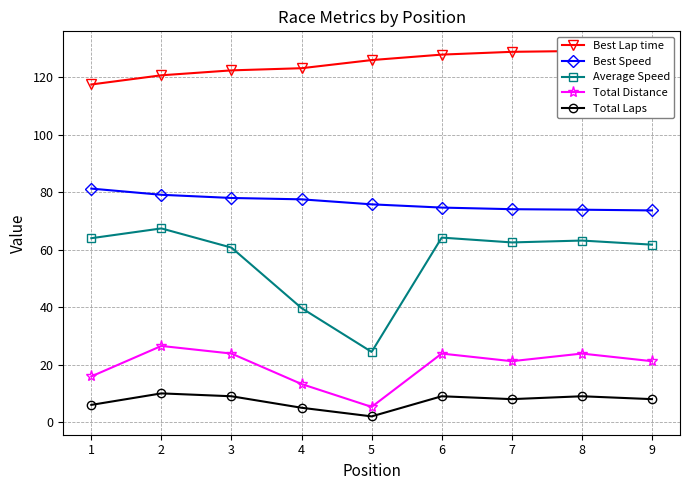

At which category does the chart reach its peak across all series?

9